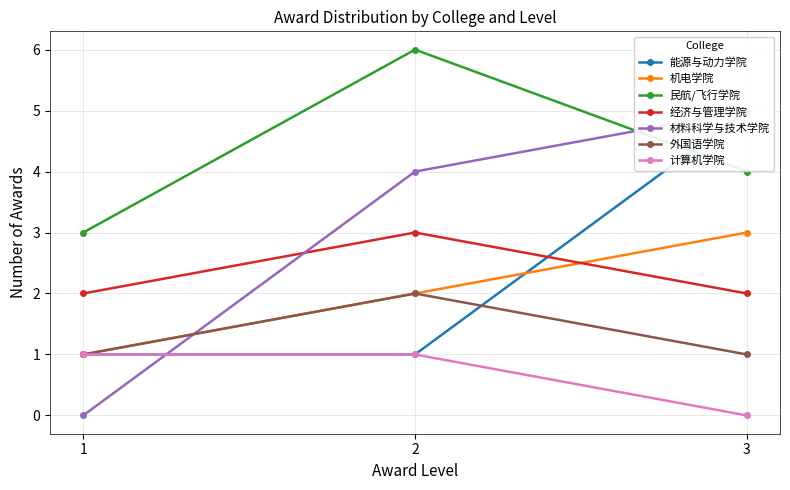

How many data points are less than 2?

1